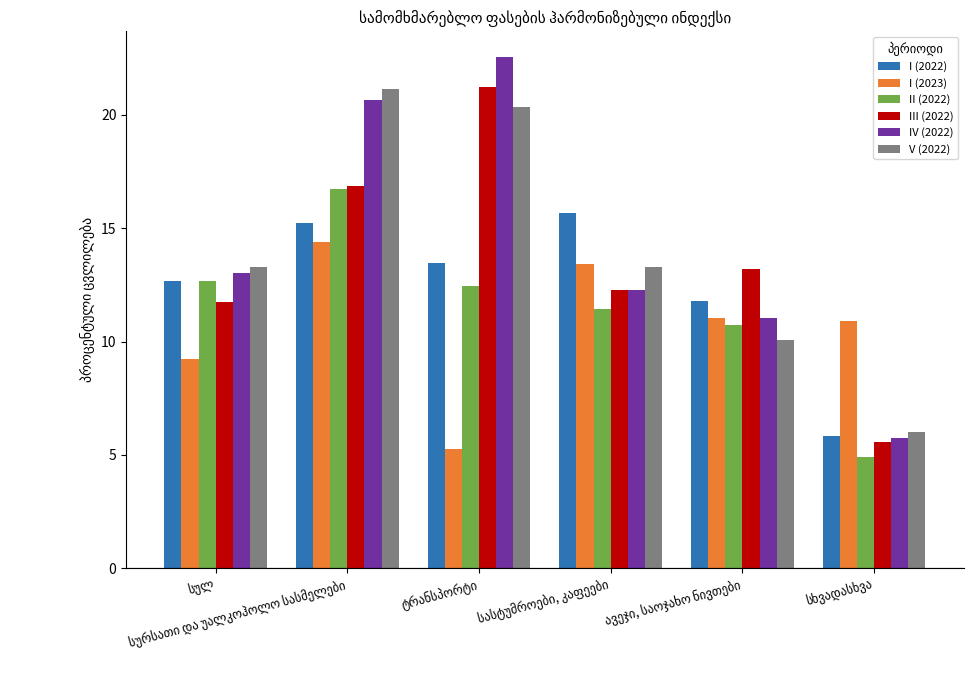

What is the average value of the V (2022) series?

14.0